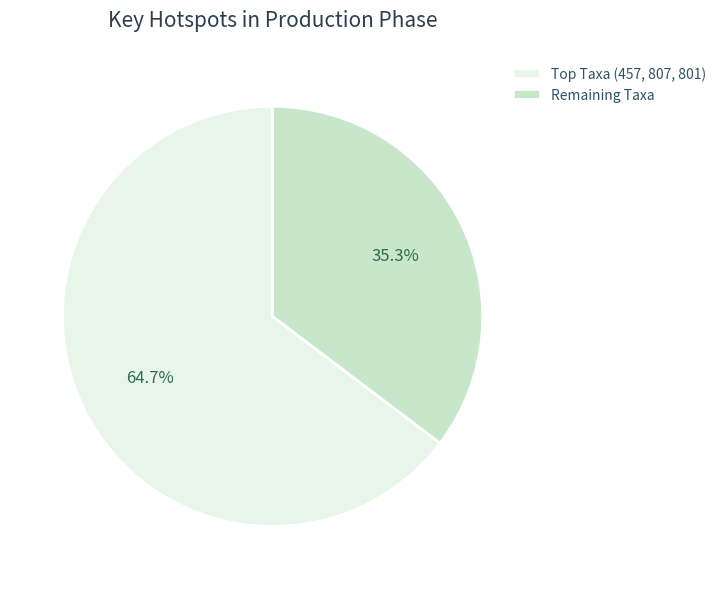

To the nearest percent, what is the average slice percentage?

50%